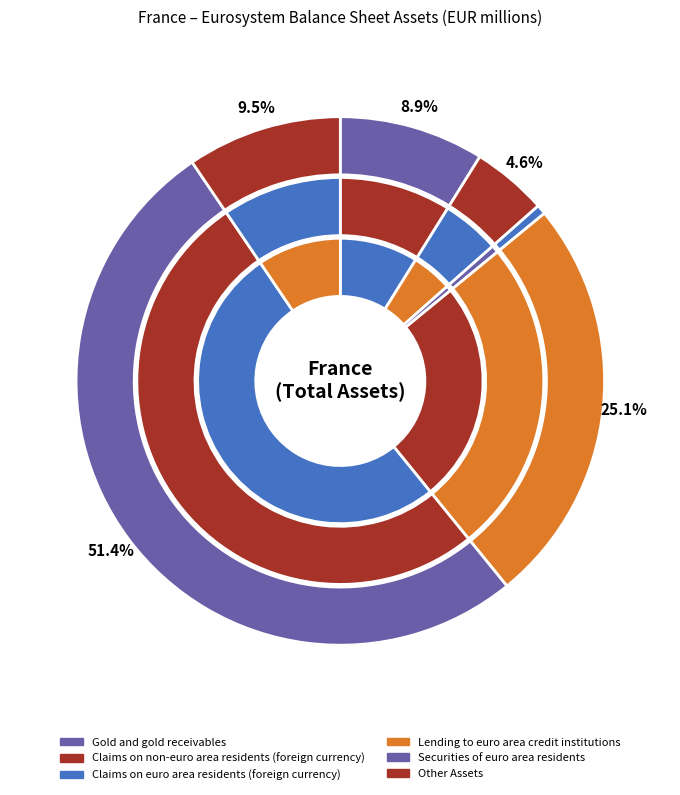

To the nearest percent, what is the difference between the largest and smallest slice percentages?

51%